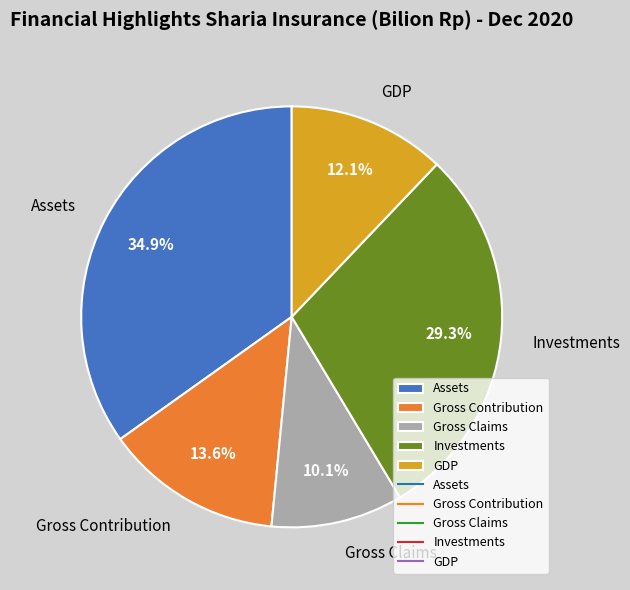

To the nearest percent, what portion does Gross Claims represent?

10%